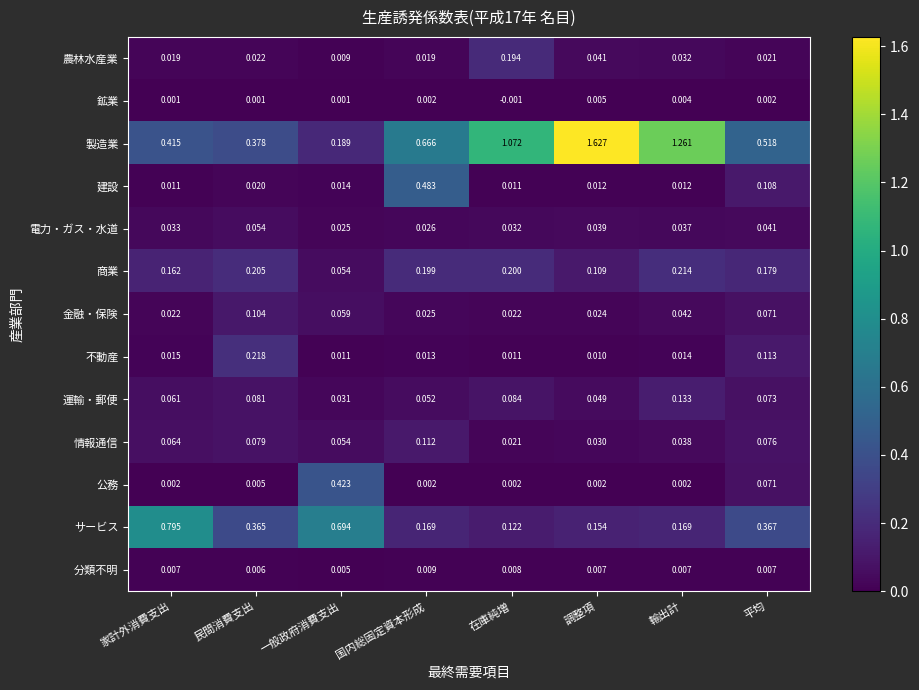

Which label corresponds to the largest value in the chart?

調整項